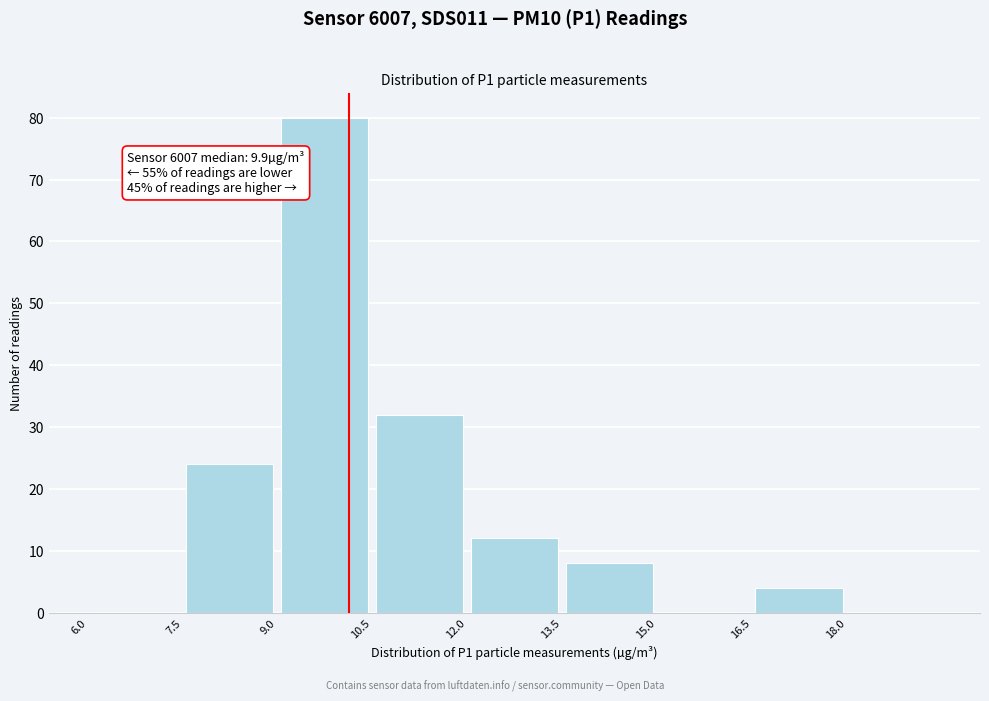

Which range on the x-axis has the tallest bar?

9.0 to 10.5